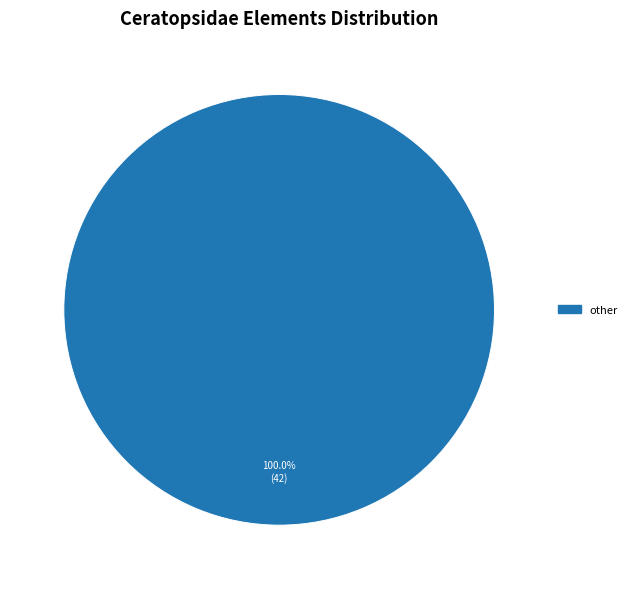

Is there a majority slice in this chart?

Yes